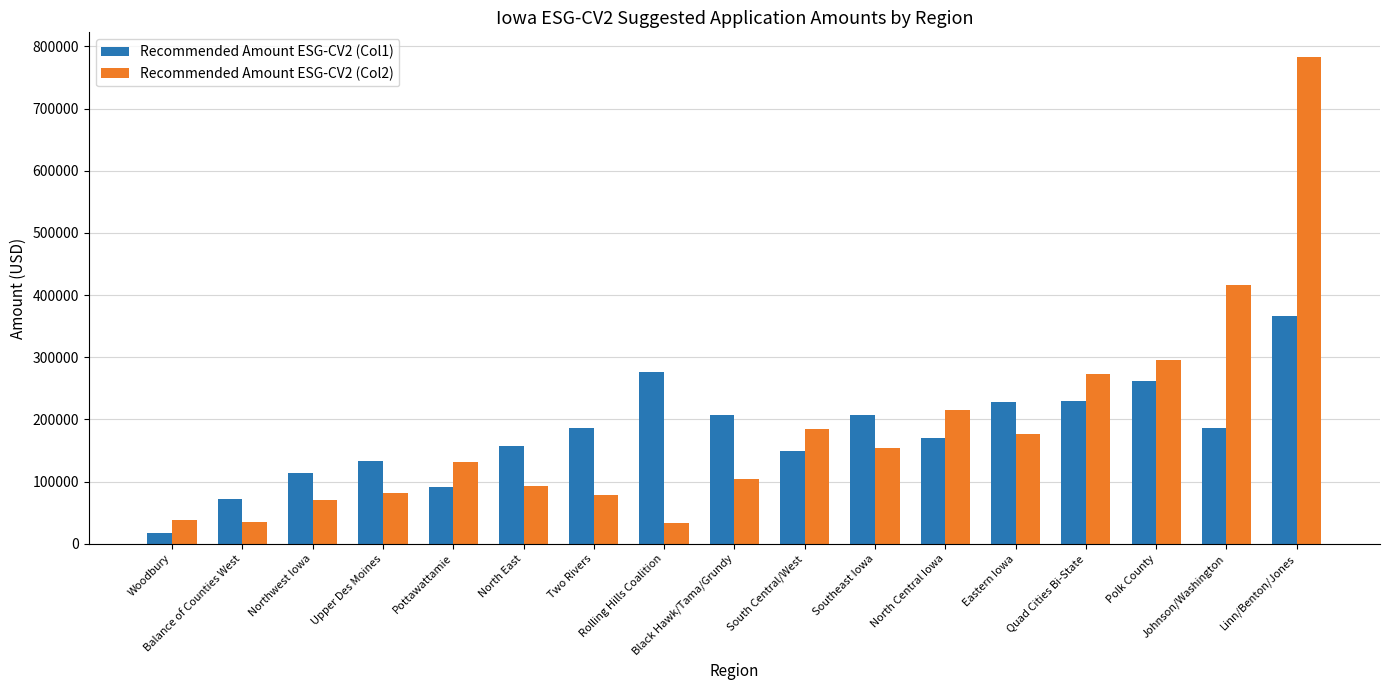

The Recommended Amount ESG-CV2 (Col1) series shows 156552.2 at North East. True or false?

True